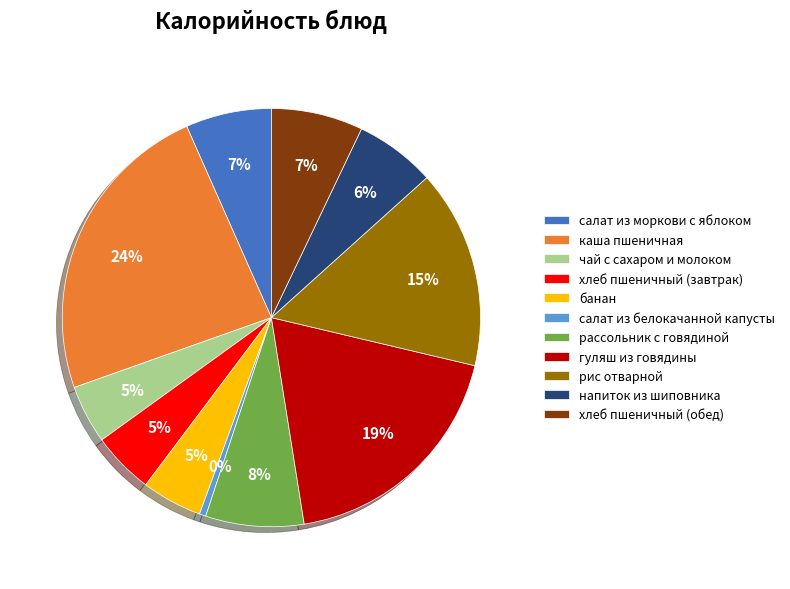

True or false: напиток из шиповника accounts for 1% of the total.

False